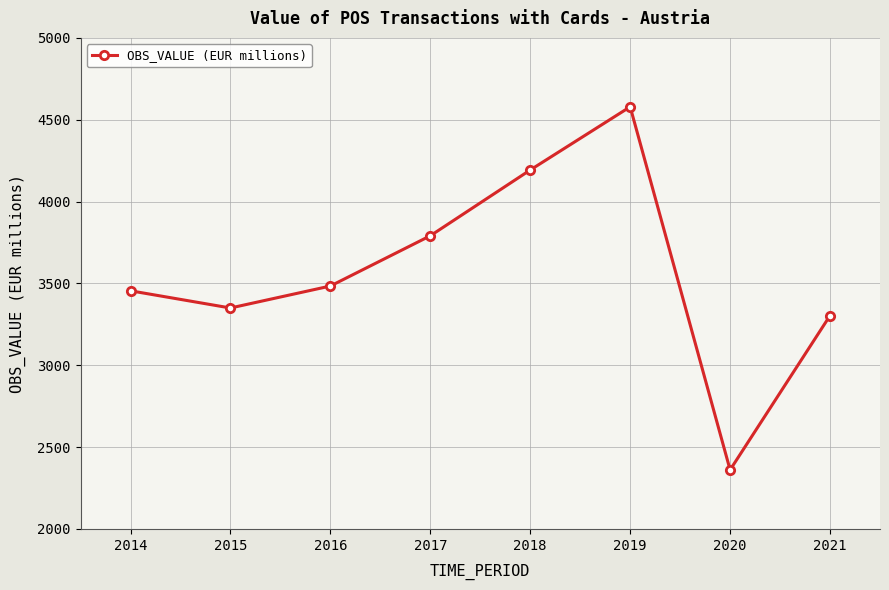

Rank the categories by value from lowest to highest.

2020, 2021, 2015, 2014, 2016, 2017, 2018, 2019